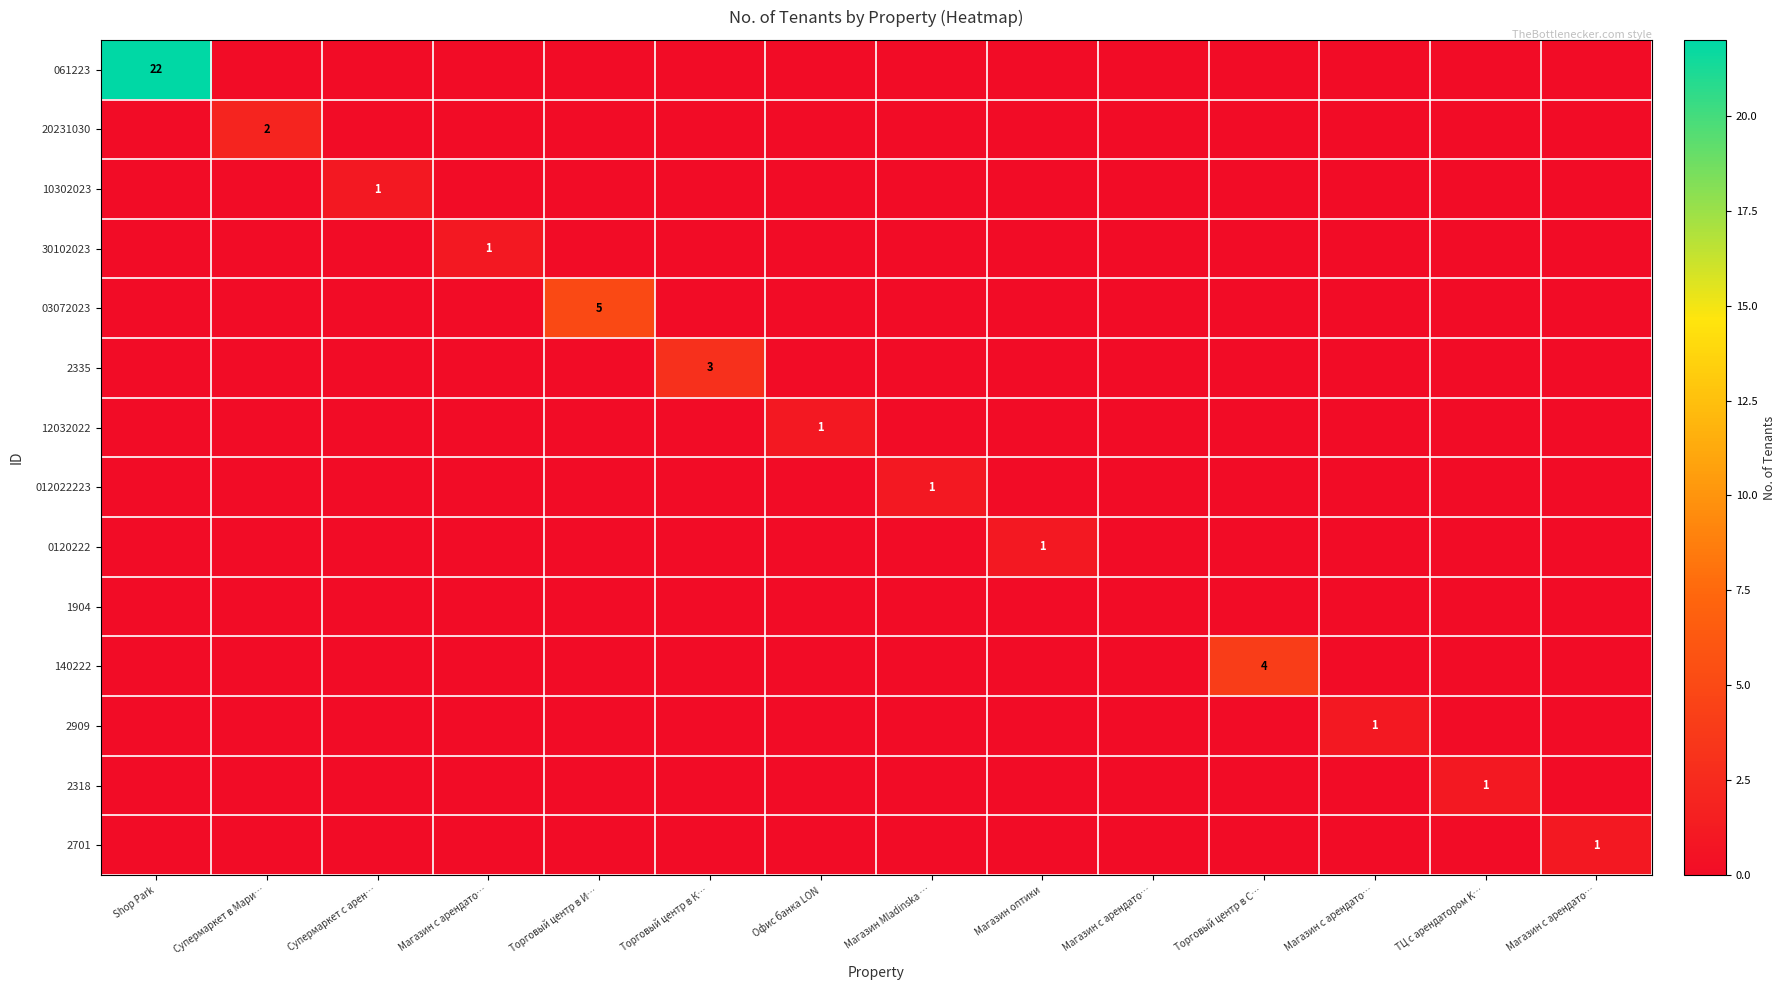

Which series has the widest spread of values?

061223